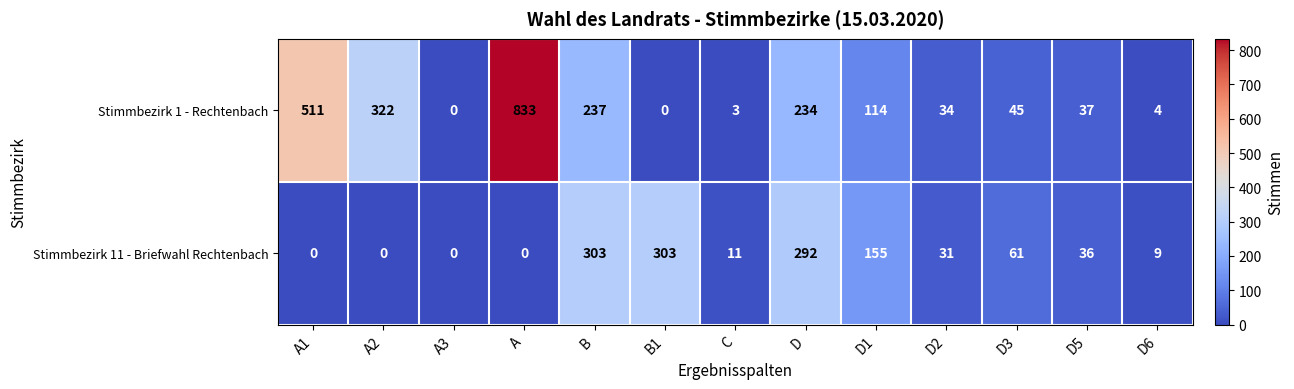

Which series has the widest spread of values?

Stimmbezirk 1 - Rechtenbach